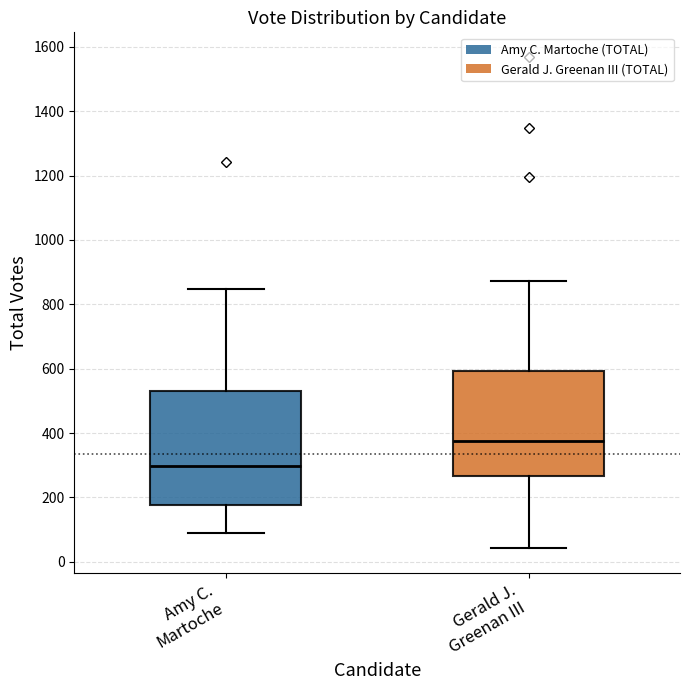

Reading left to right, transcribe this box plot: for each box, give where its median line is, the range the box spans, and where its two whiskers end, as read against the y-axis. The values are not printed on the chart, so give them approximately, as read against the axis.

Amy C. Martoche: median 300, box 180 to 540, whiskers 80 to 840
Gerald J. Greenan III: median 380, box 260 to 600, whiskers 40 to 880